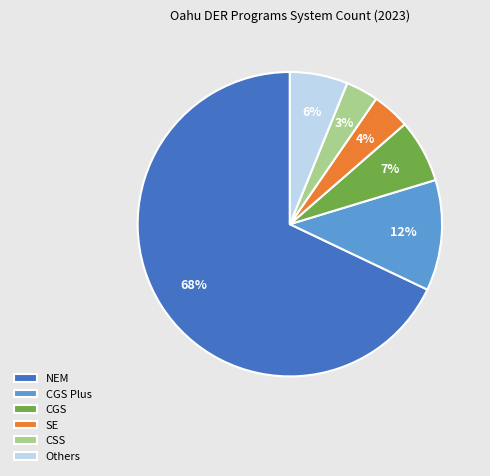

Which slice is the smallest?

CSS